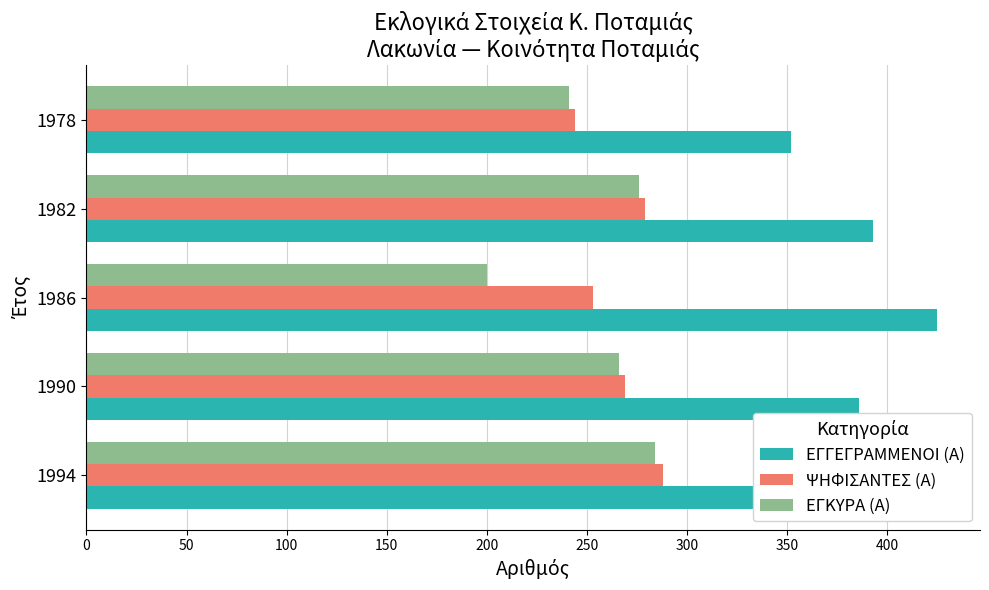

Rank the series by their maximum value, from highest to lowest.

ΕΓΓΕΓΡΑΜΜΕΝΟΙ (Α), ΨΗΦΙΣΑΝΤΕΣ (Α), ΕΓΚΥΡΑ (Α)